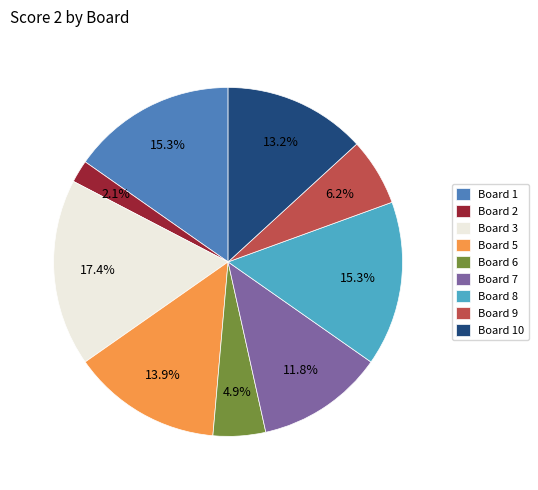

The Board 8 slice represents 15% of the pie. True or false?

True